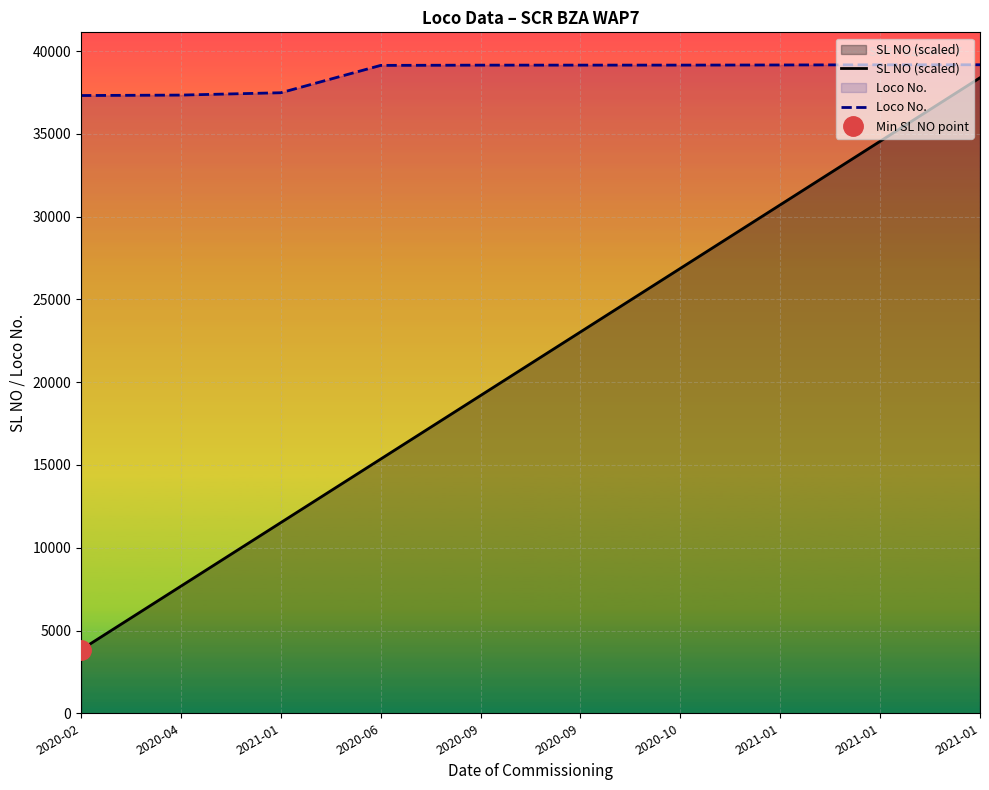

Which series has the largest range (max minus min)?

SL NO (scaled)